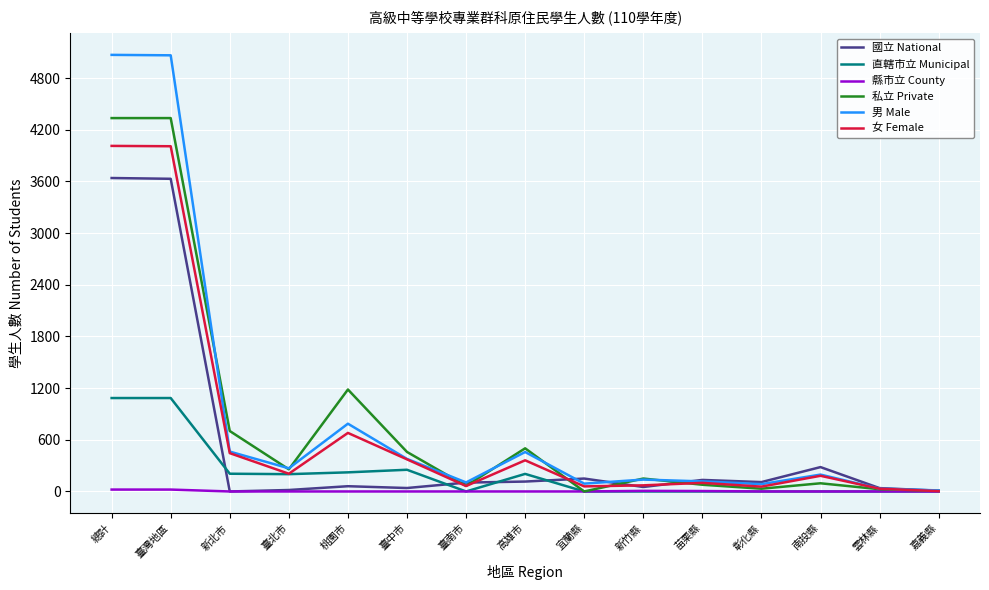

Which series has the widest spread of values?

男 Male